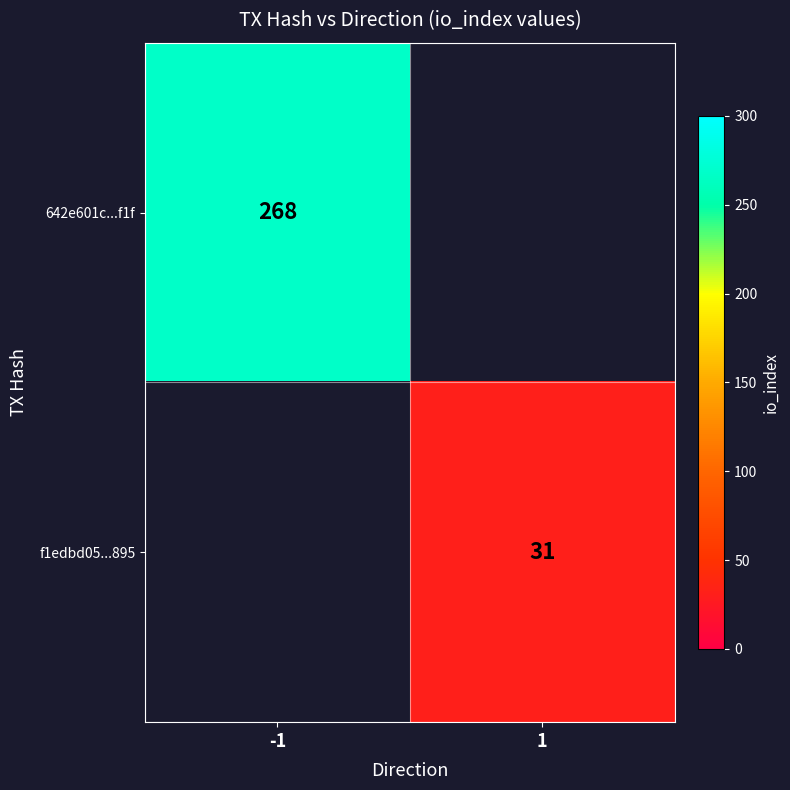

At how many categories does at least one series exceed 191?

1